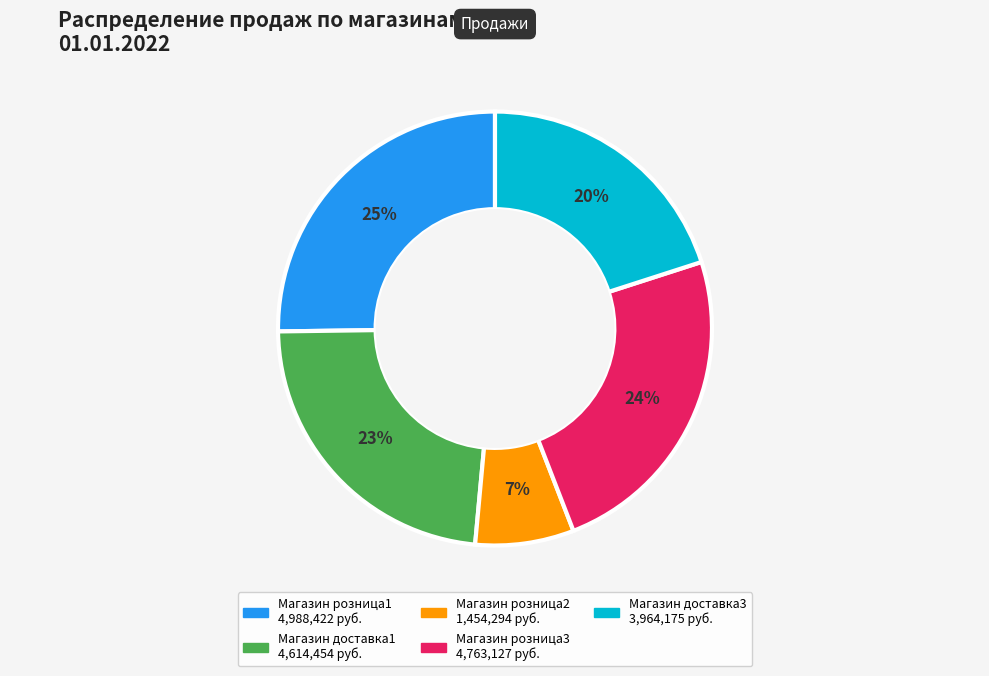

To the nearest percent, what is the average slice percentage?

20%